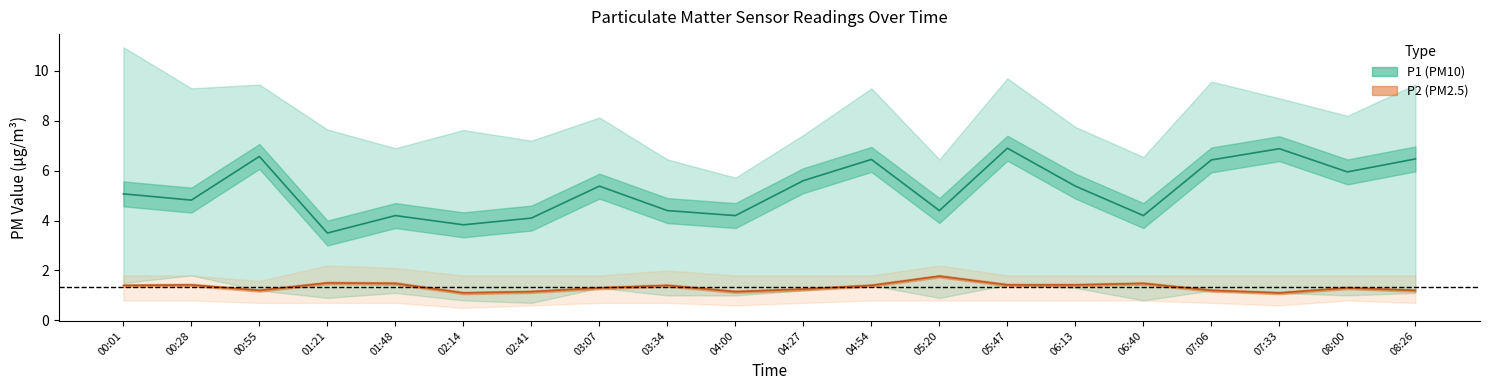

What is the greatest value displayed?

10.9